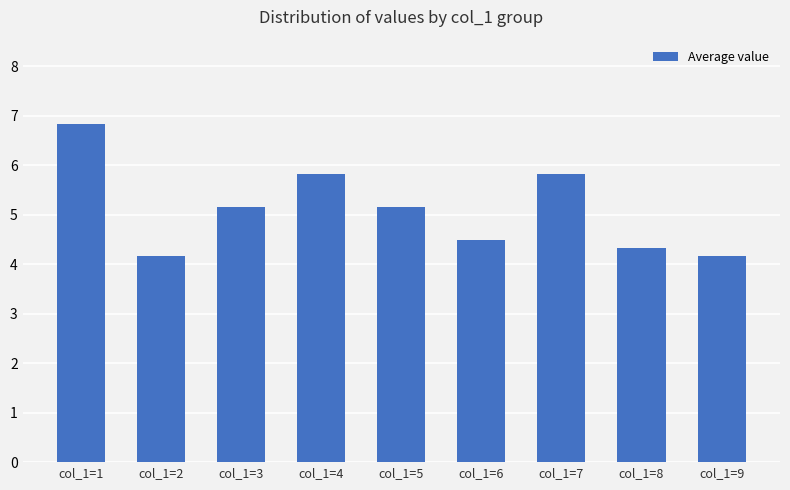

What is the change in value from col_1=5 to col_1=8?

-0.8